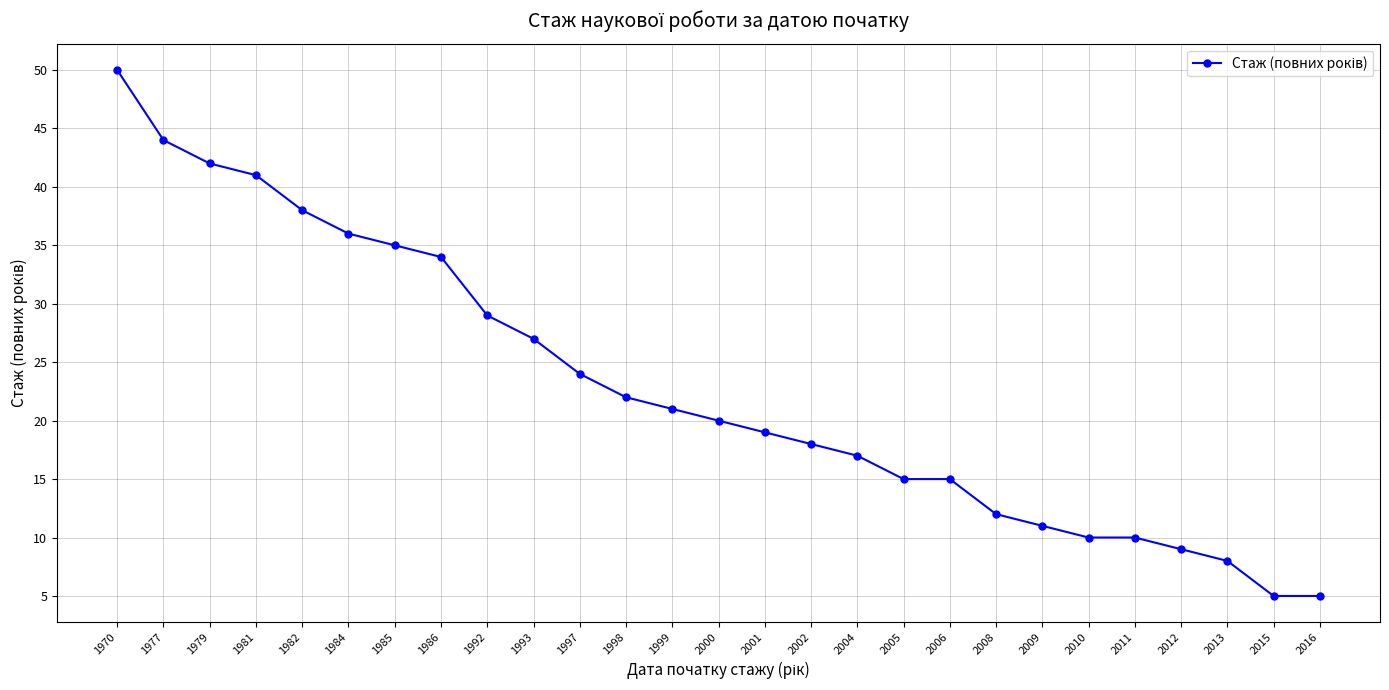

How many values are below 20?

13